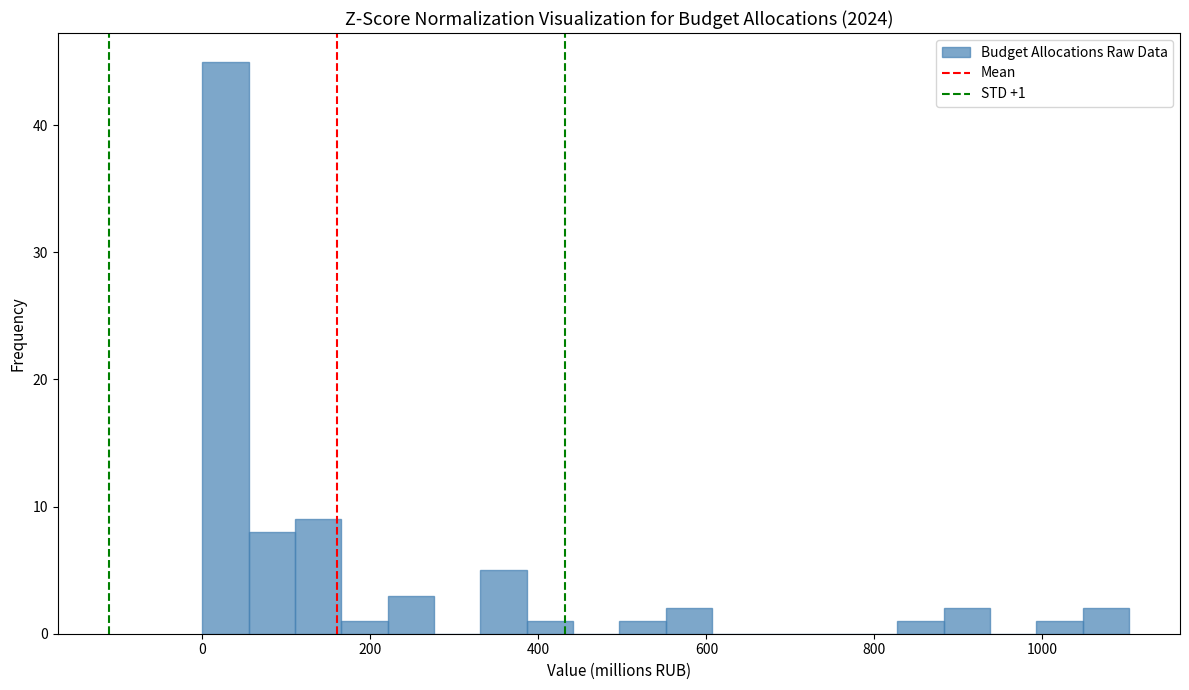

Read against the x-axis, roughly where is the centre of the tallest bar?

20